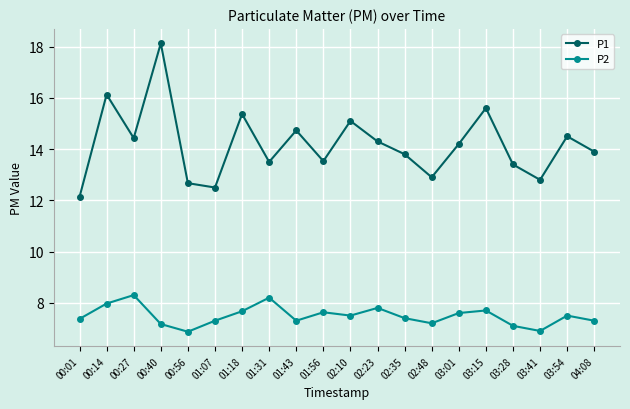

Is it true that P2 equals 13.7 at 01:18?

False